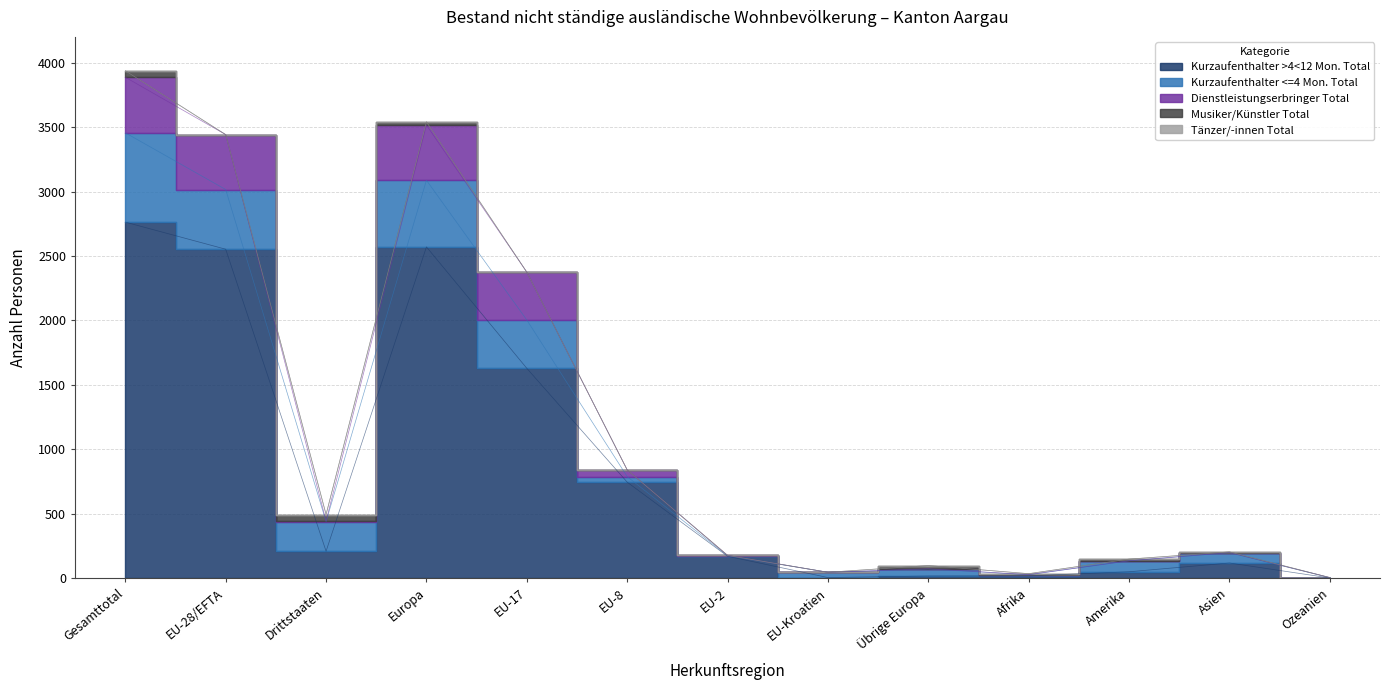

What is the total value across all series at EU-2?

178